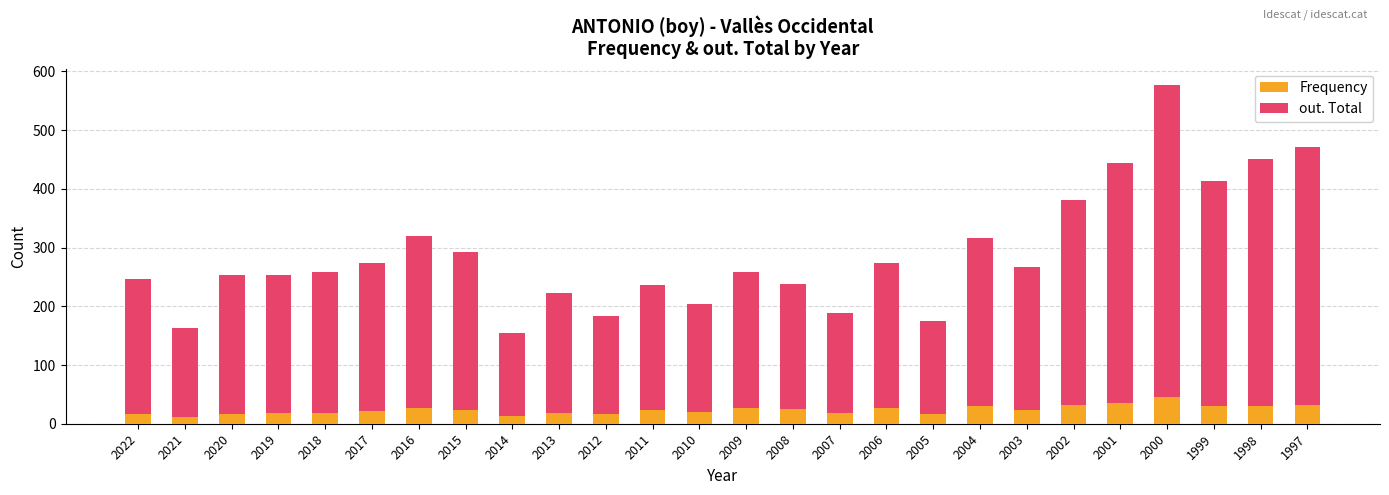

How many distinct data groups are displayed?

2